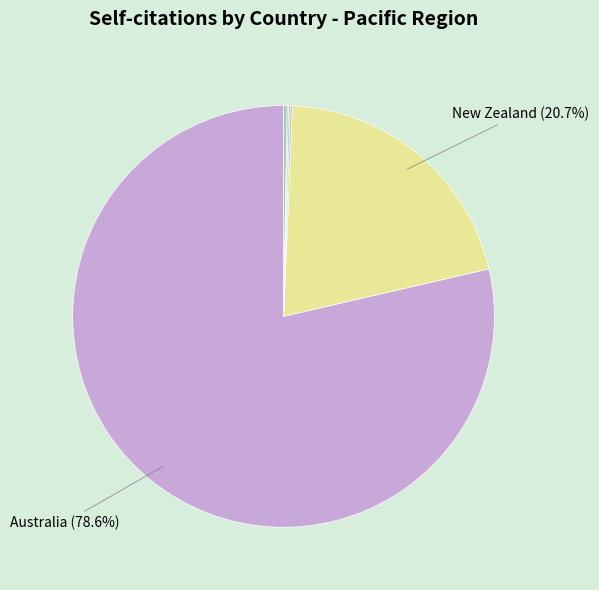

Which category has the biggest portion of the pie?

Australia